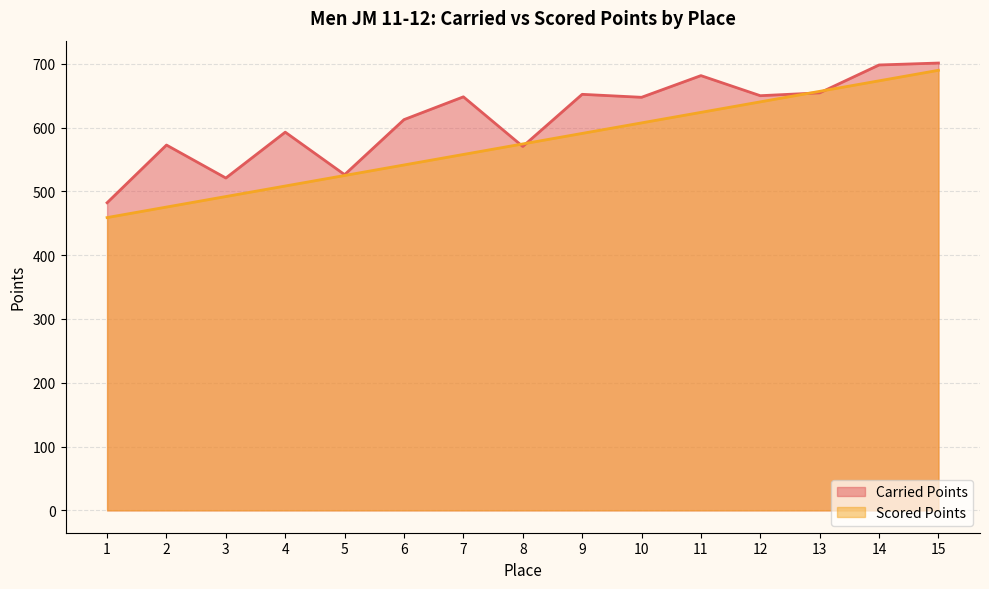

List the series in order of their peak value, highest first.

Carried Points, Scored Points